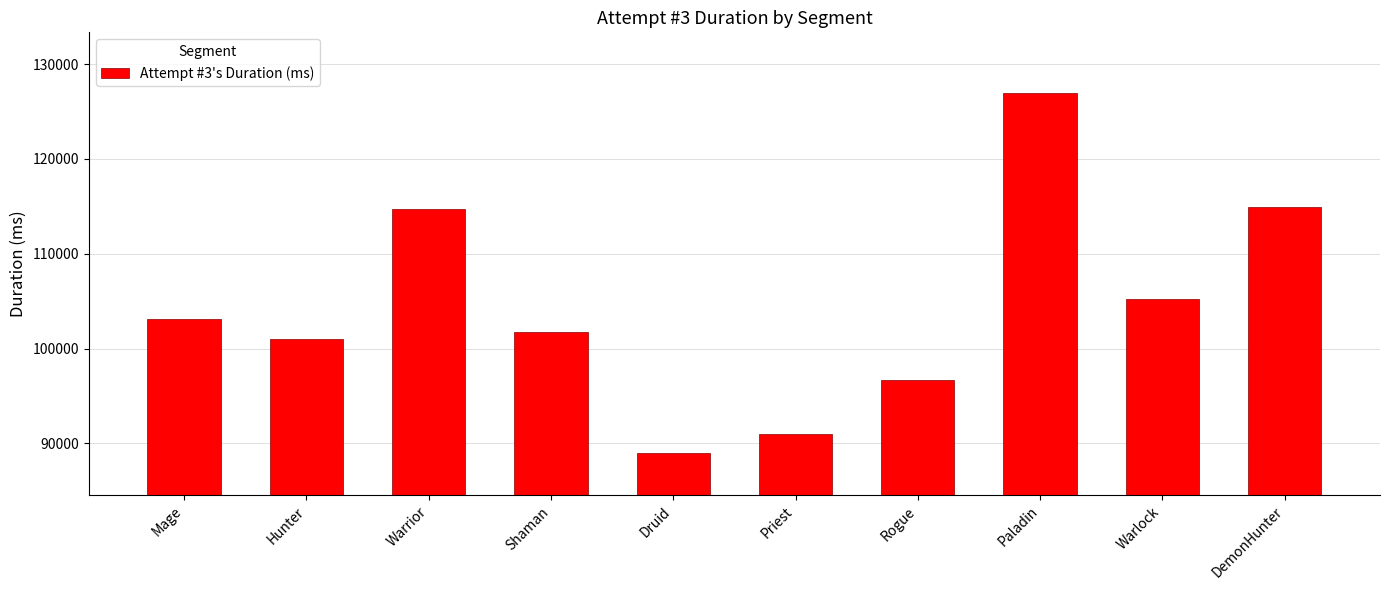

Where is the data nearest to the value 108003?

Warlock